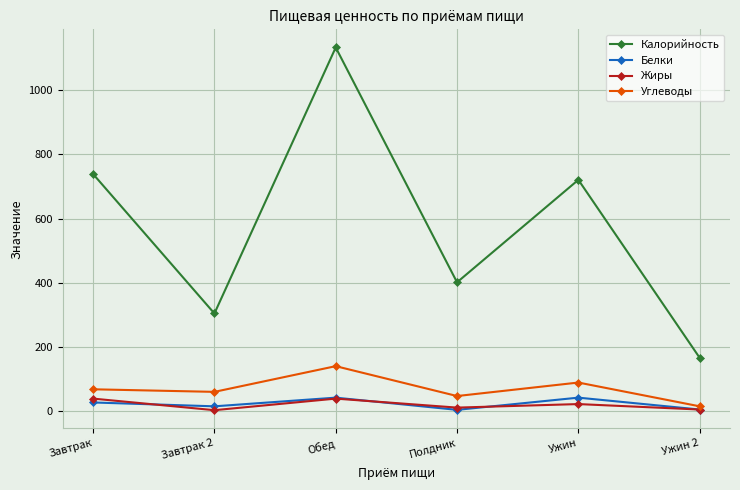

Does the chart have visible grid lines?

Yes